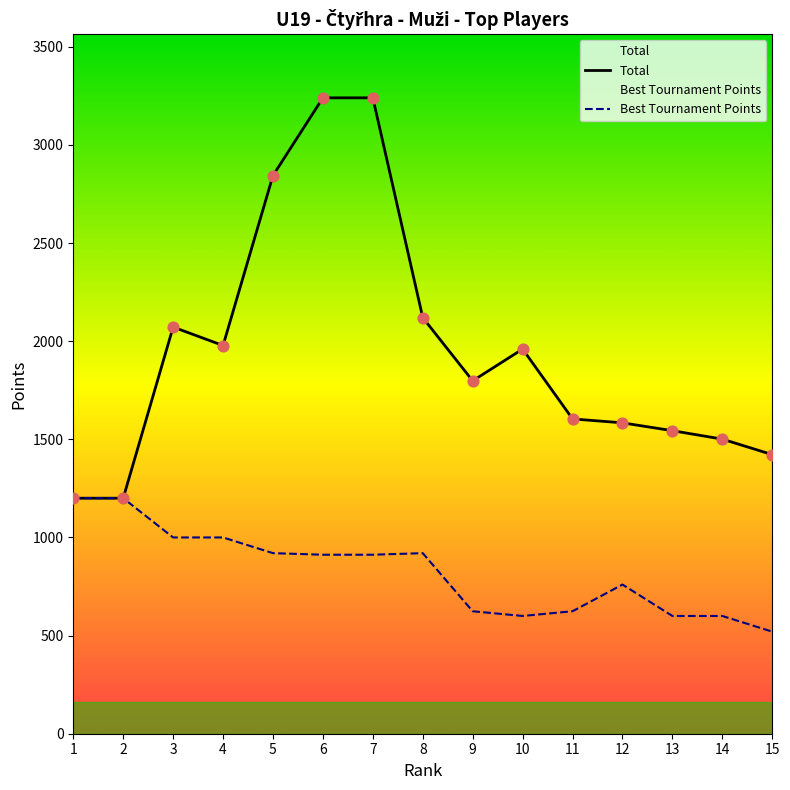

Which series contains the lowest Y value?

Points